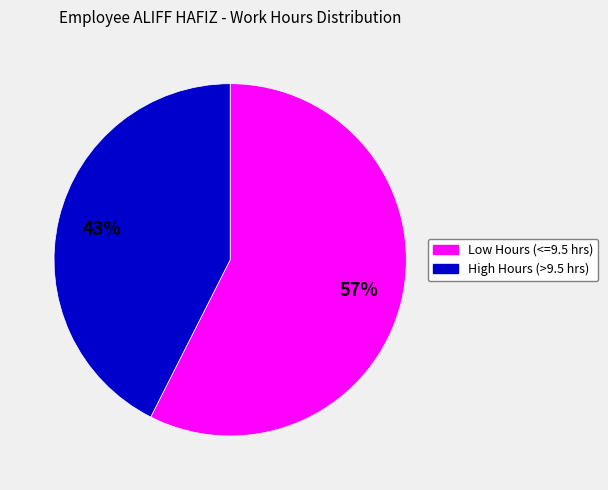

Is there a majority slice in this chart?

Yes